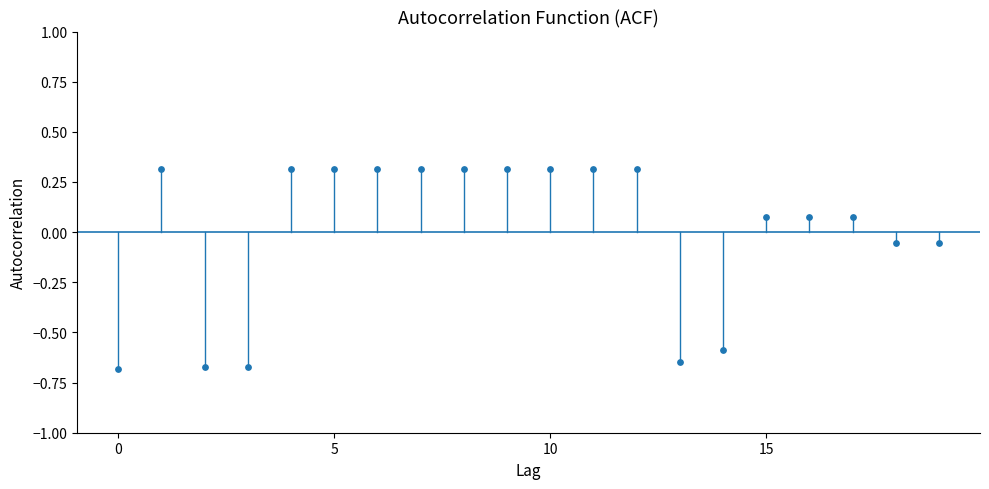

Count the number of points in this scatter plot.

20